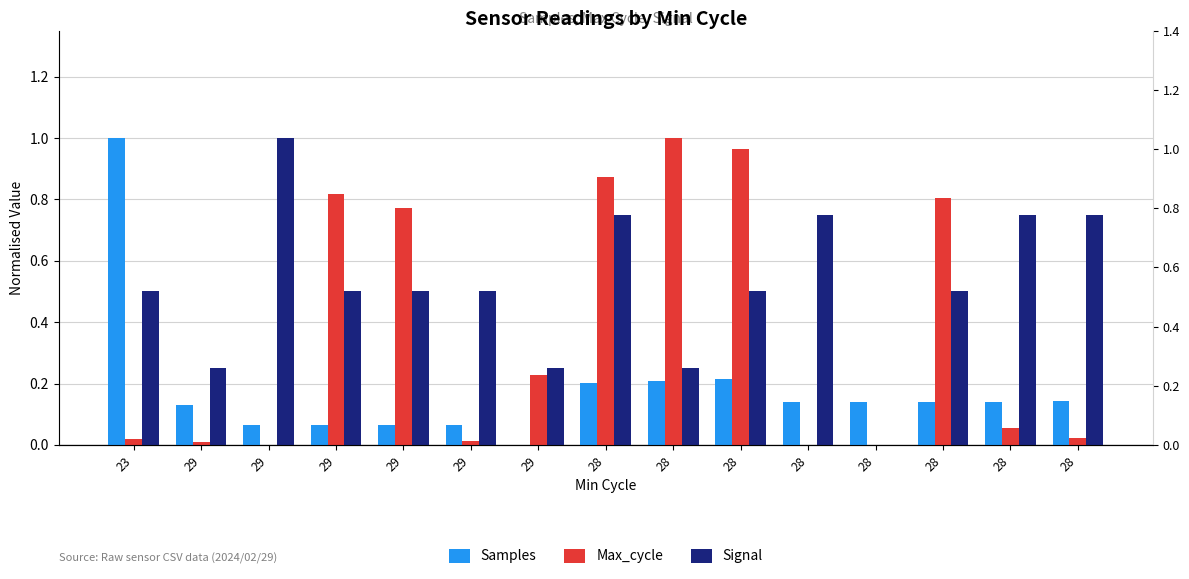

Which label corresponds to the smallest value in the chart?

29